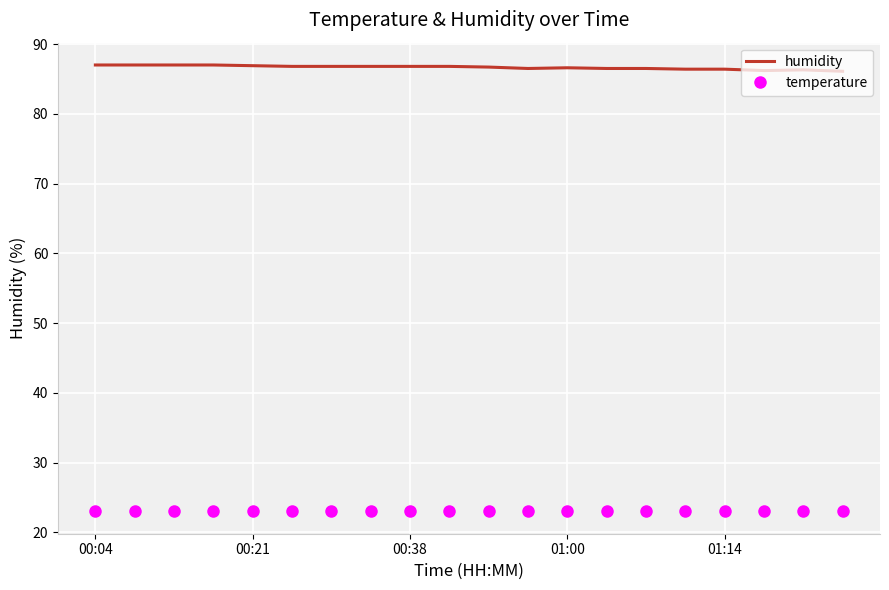

Which series has the largest total across all categories?

humidity